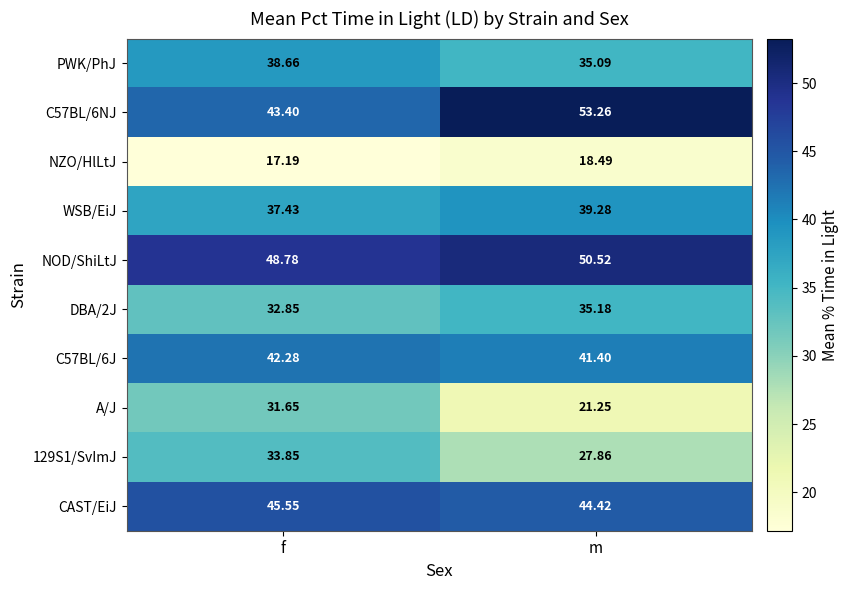

Which series has the largest total across all categories?

NOD/ShiLtJ